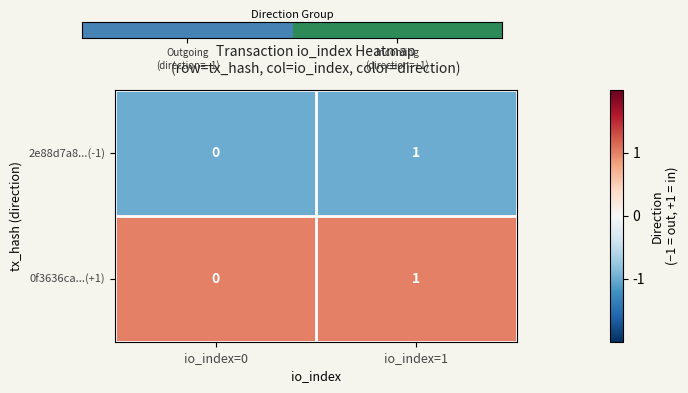

What is the total value across all series at io_index=0?

0